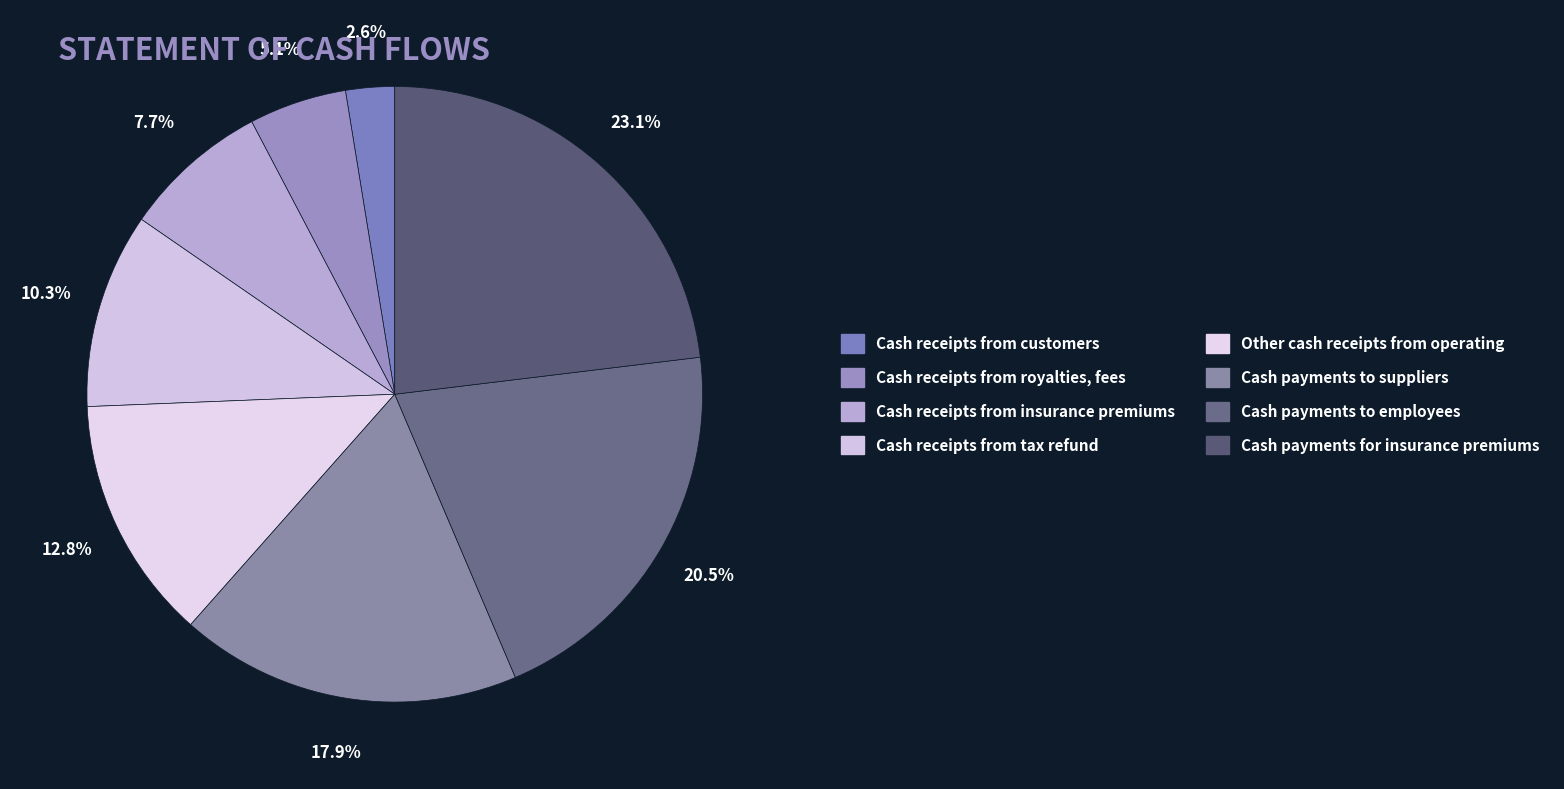

How many slices are in this pie chart?

8